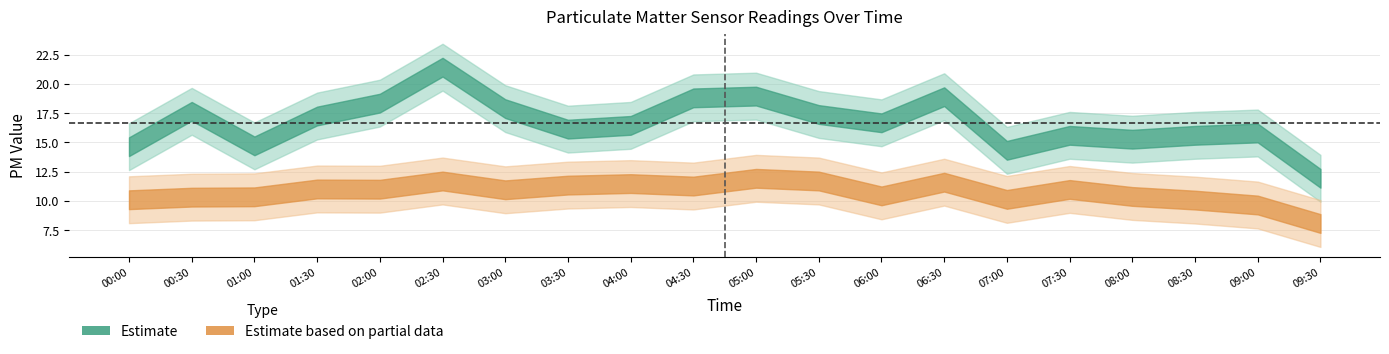

True or false: SDS_P2_lower and SDS_P2 intersect in this chart.

False